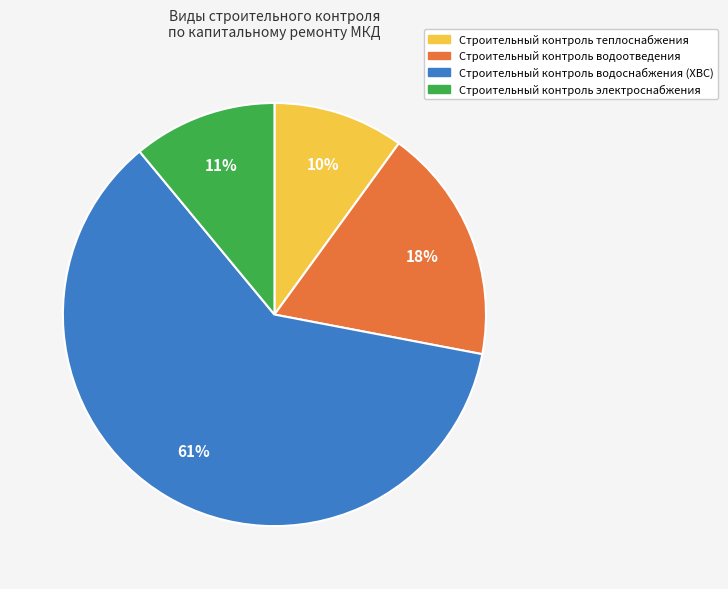

Does Строительный контроль водоснабжения represent more than half of the total?

Yes